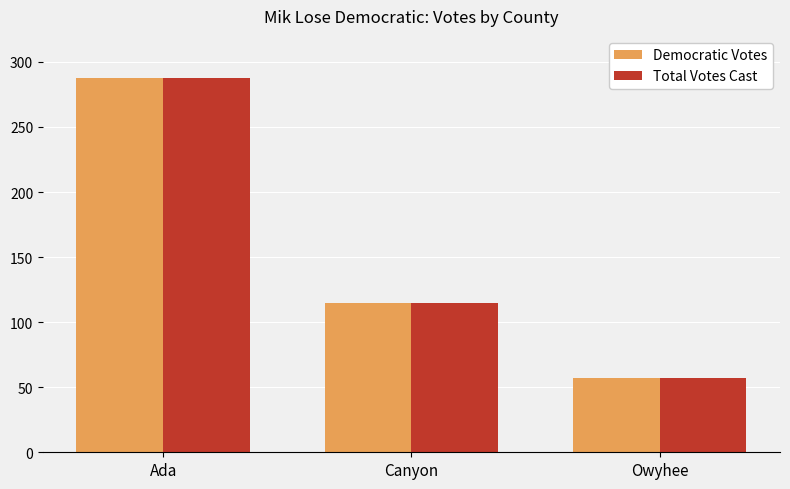

What is the lowest value of the Total Votes Cast series?

57